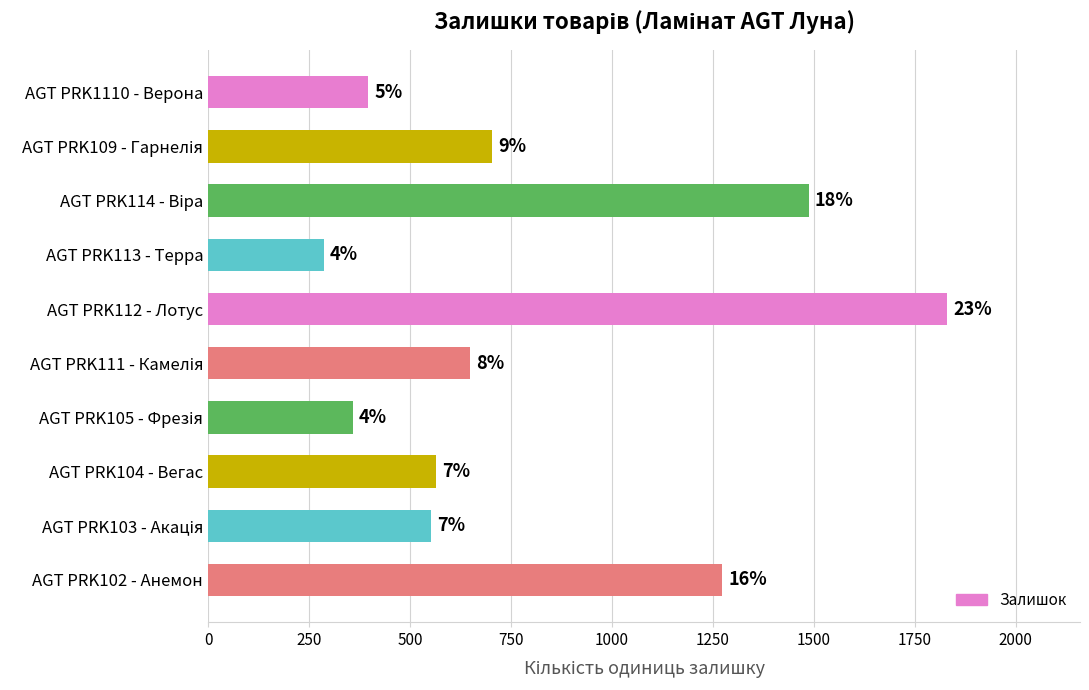

How many bars are there in total?

10